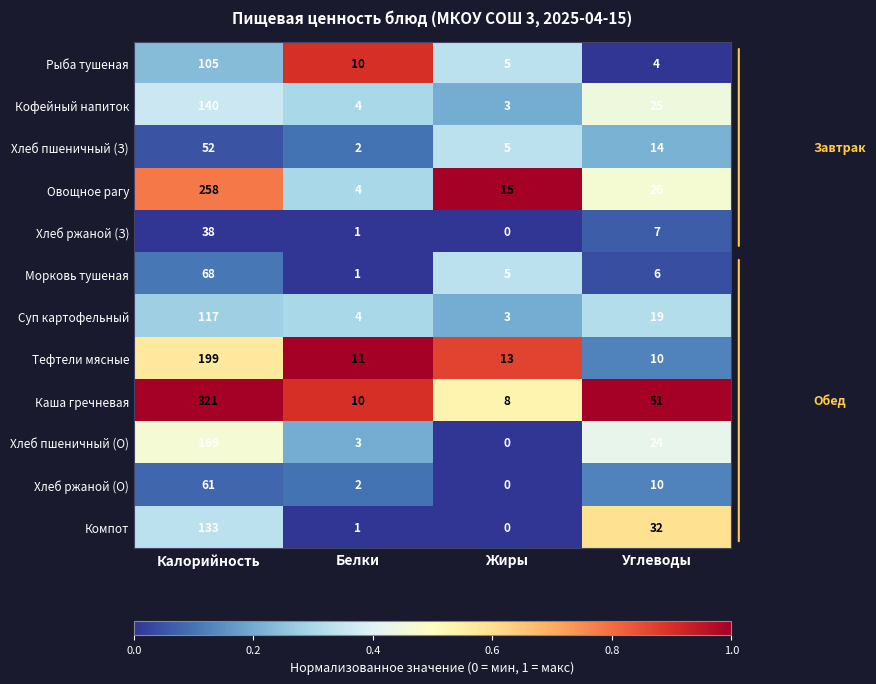

Is it true that Кофейный напиток equals 3 at Жиры?

True